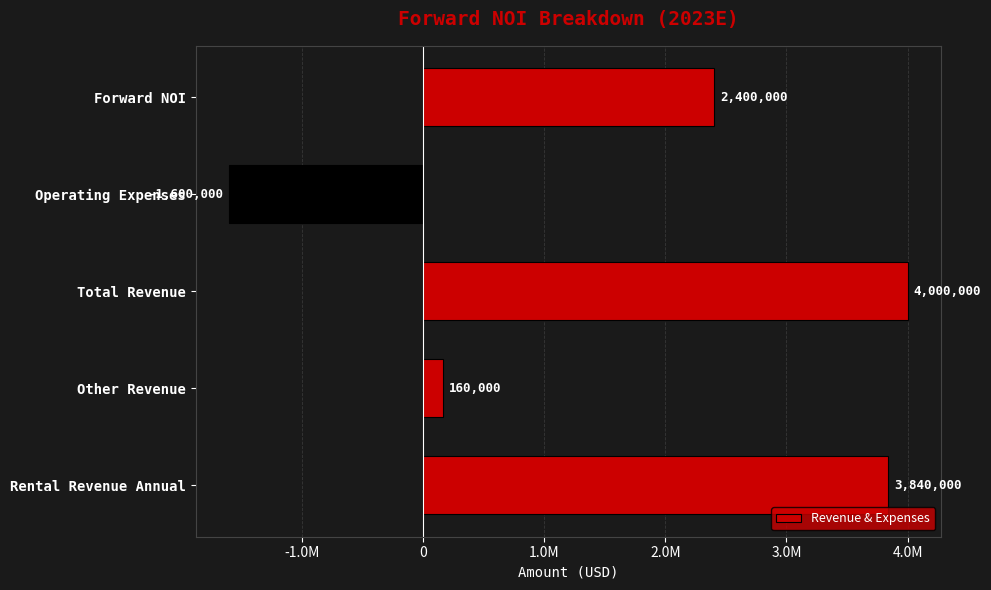

What is the average value?

1760000